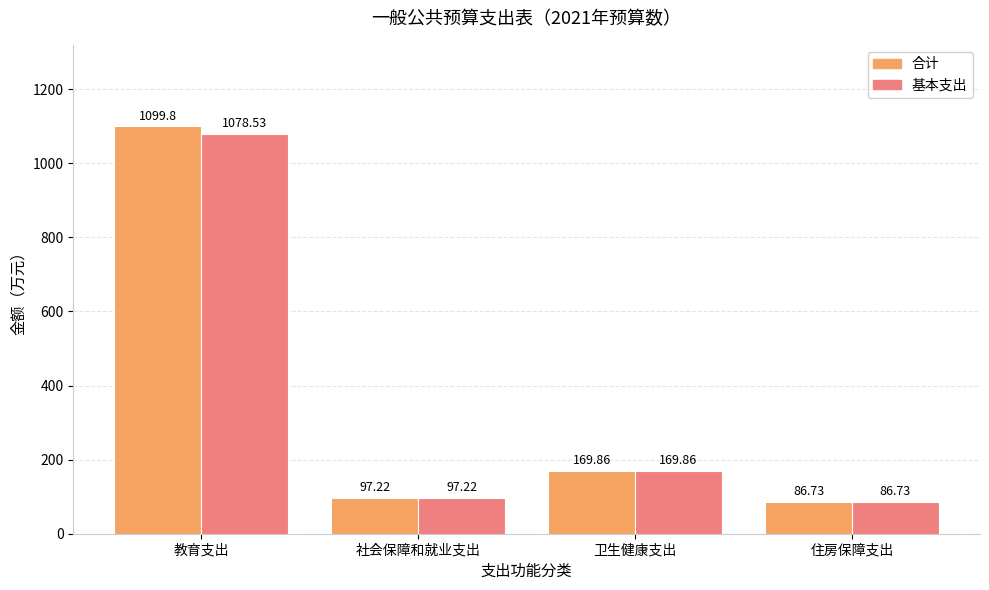

How many data points does each series have?

4